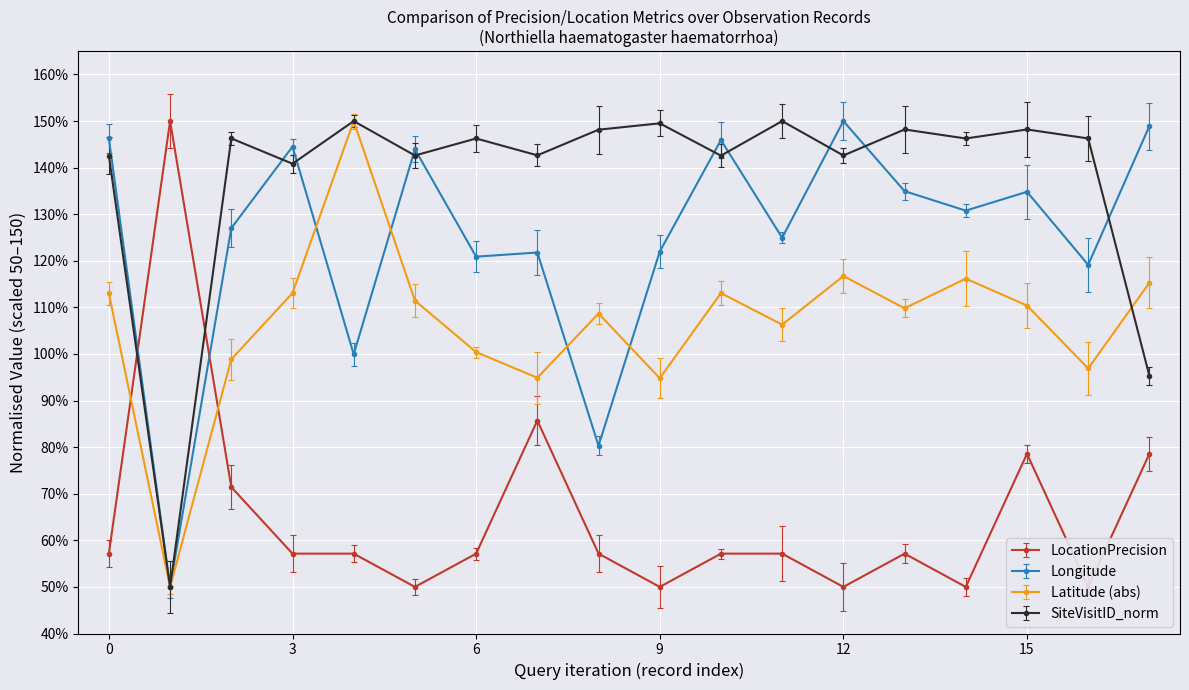

How many times do Longitude and SiteVisitID_norm cross each other?

9